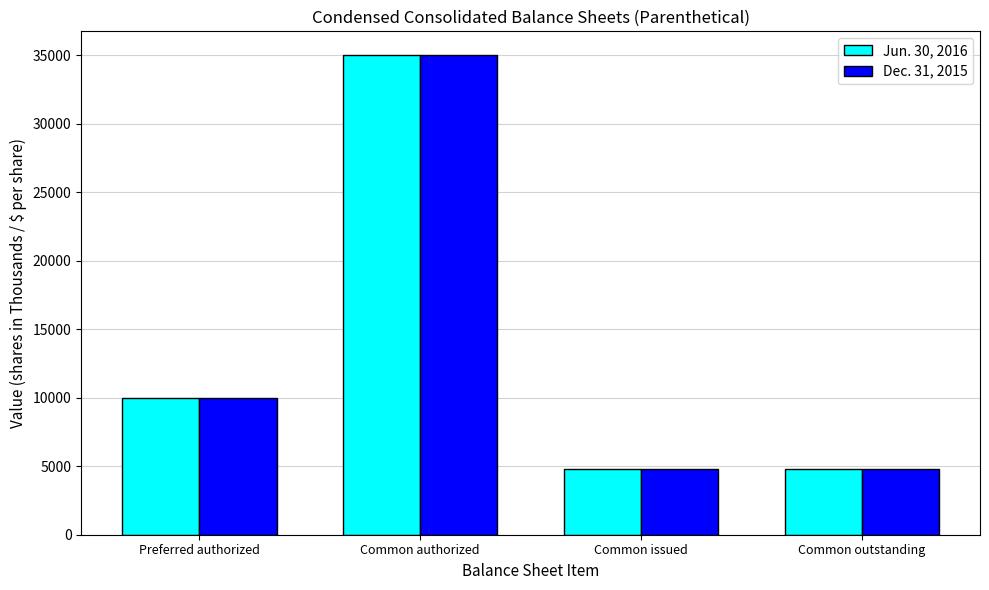

Where is Dec. 31, 2015 nearest to the value 19891?

Preferred authorized